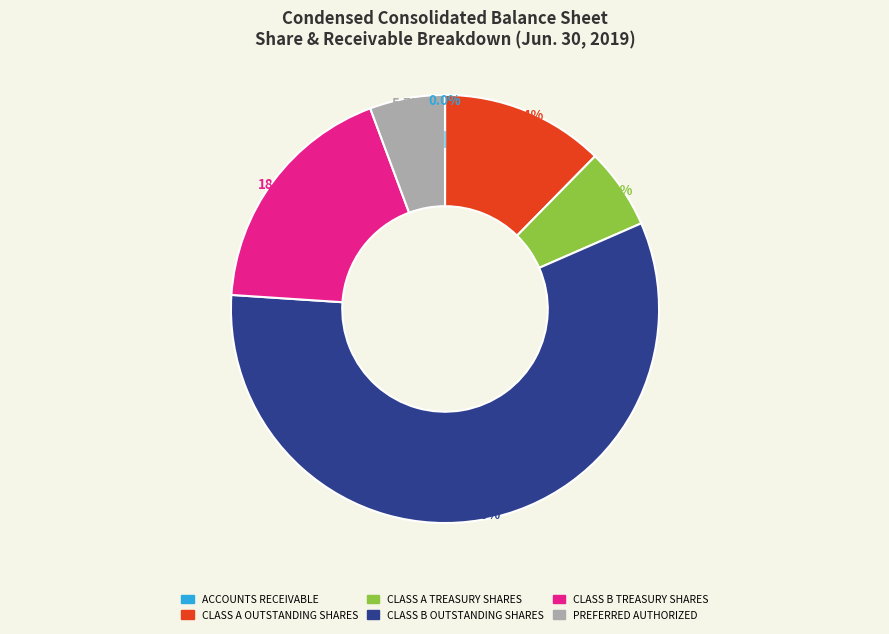

Is there a majority slice in this chart?

Yes